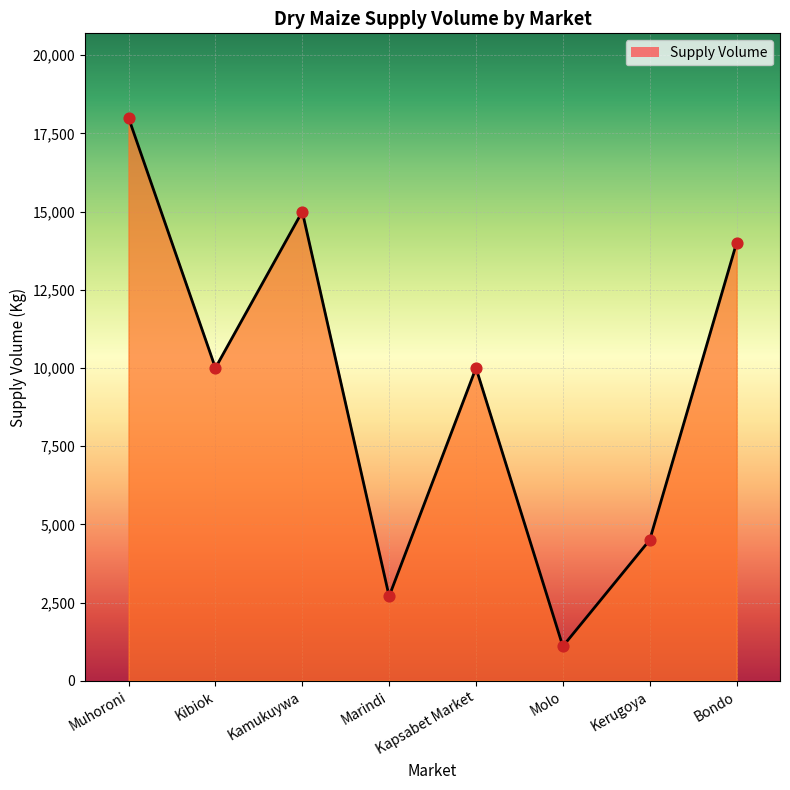

Between Kerugoya and Marindi, which is larger?

Kerugoya